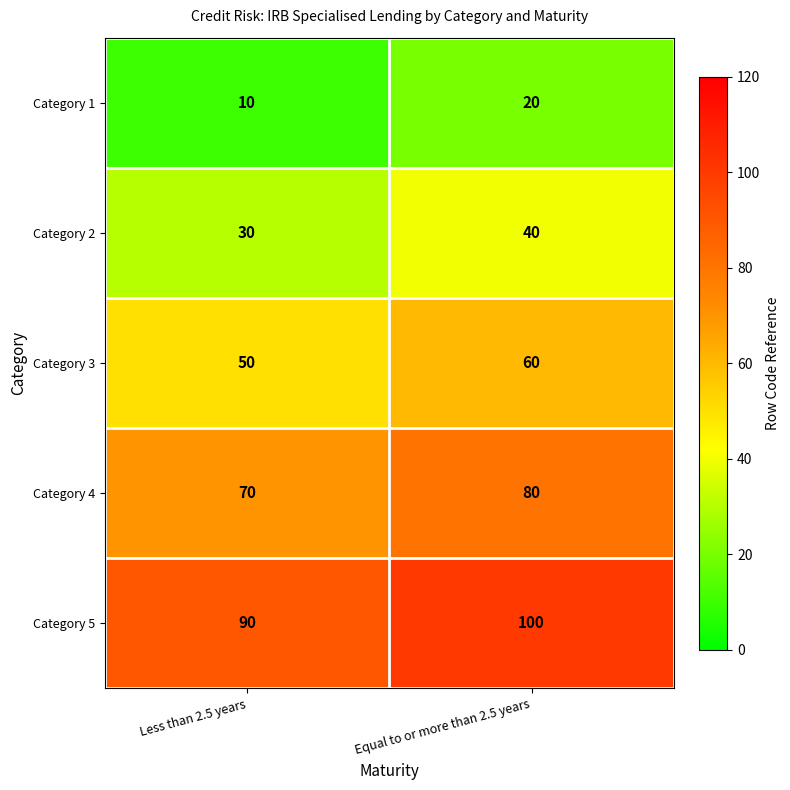

At how many categories does at least one series exceed 75?

2